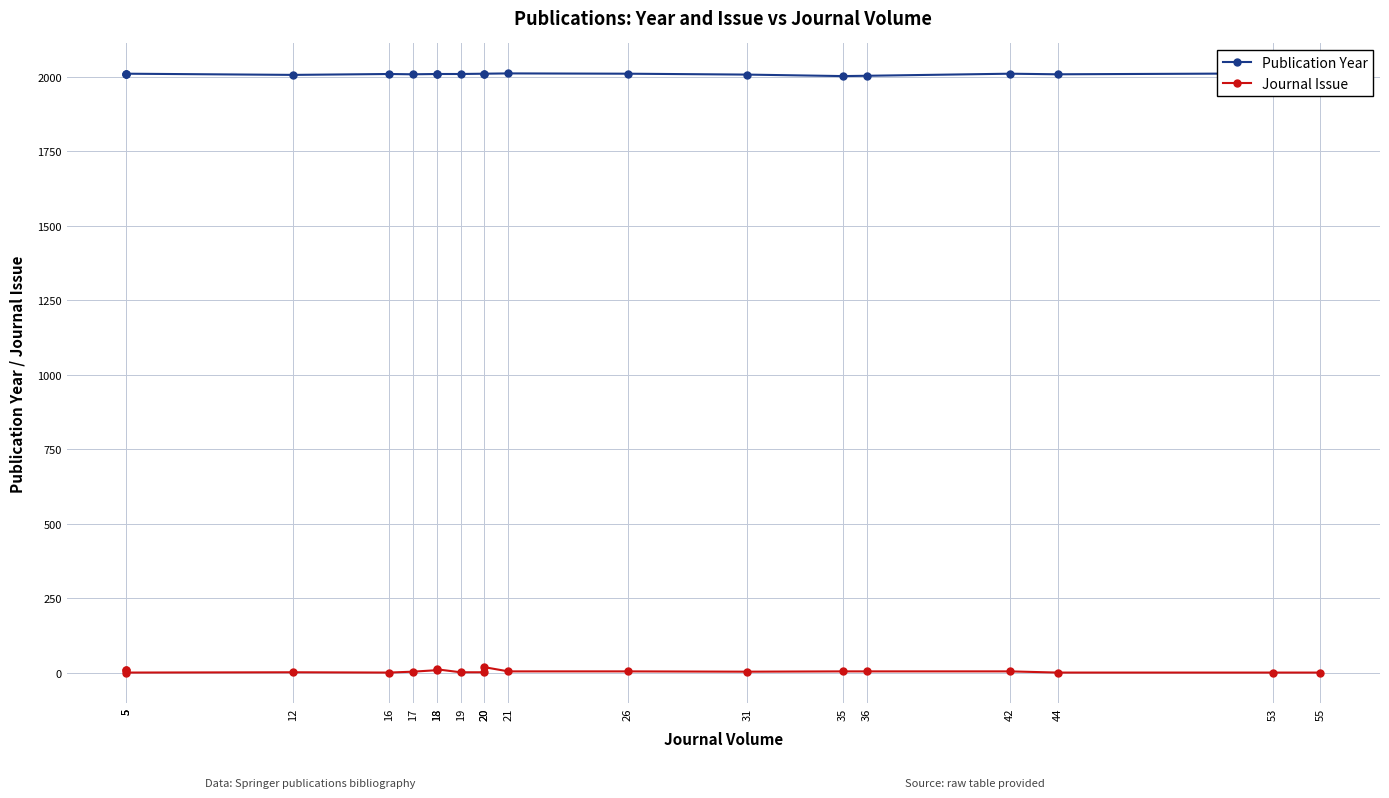

What is the sum of the Journal Issue values at 20 and 53?

20